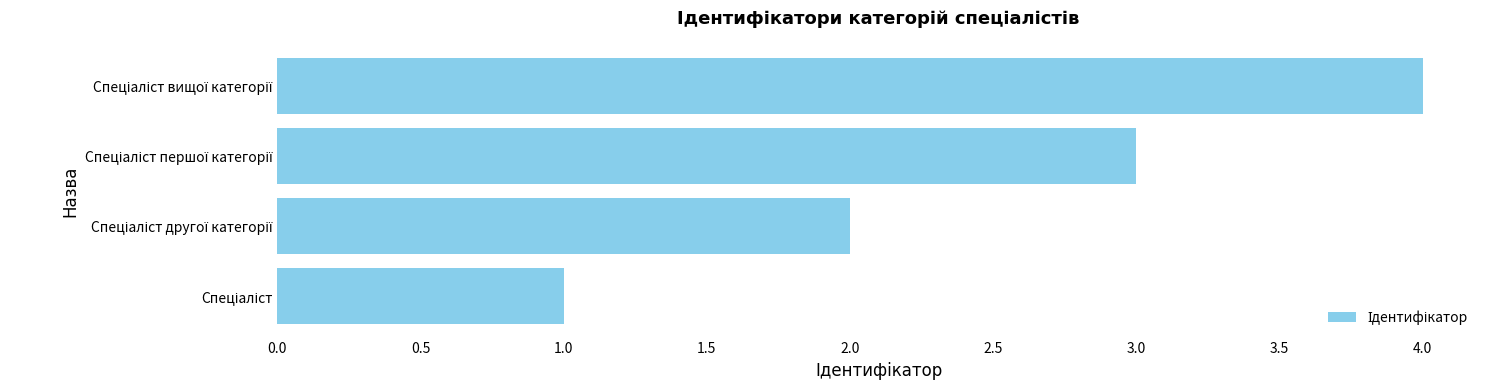

How many values are below 3?

2